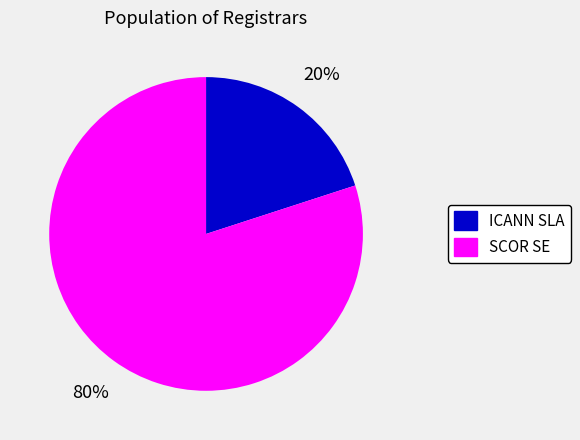

True or false: ICANN SLA accounts for 27% of the total.

False